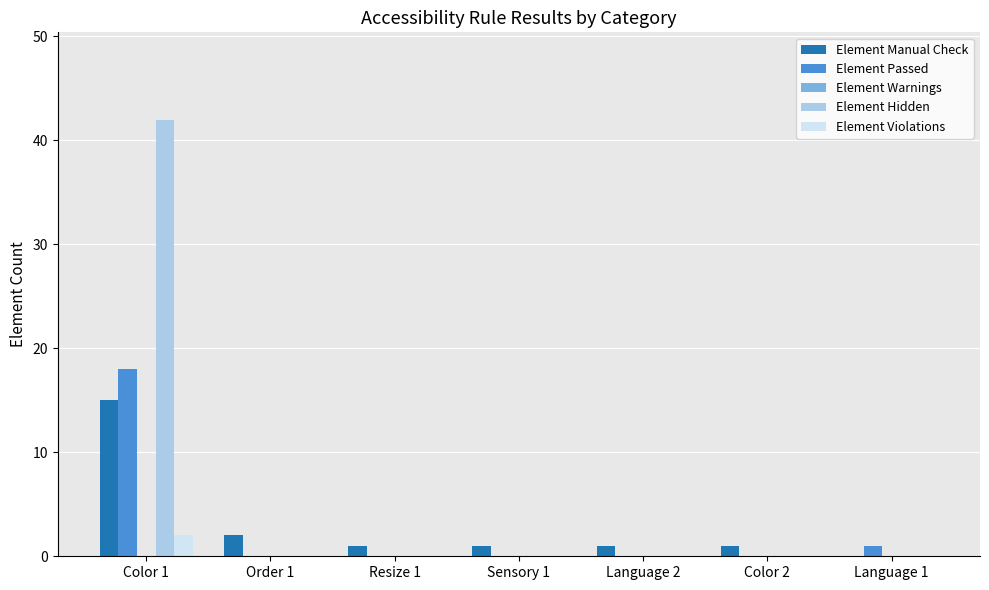

Does the chart contain stacked bars?

No